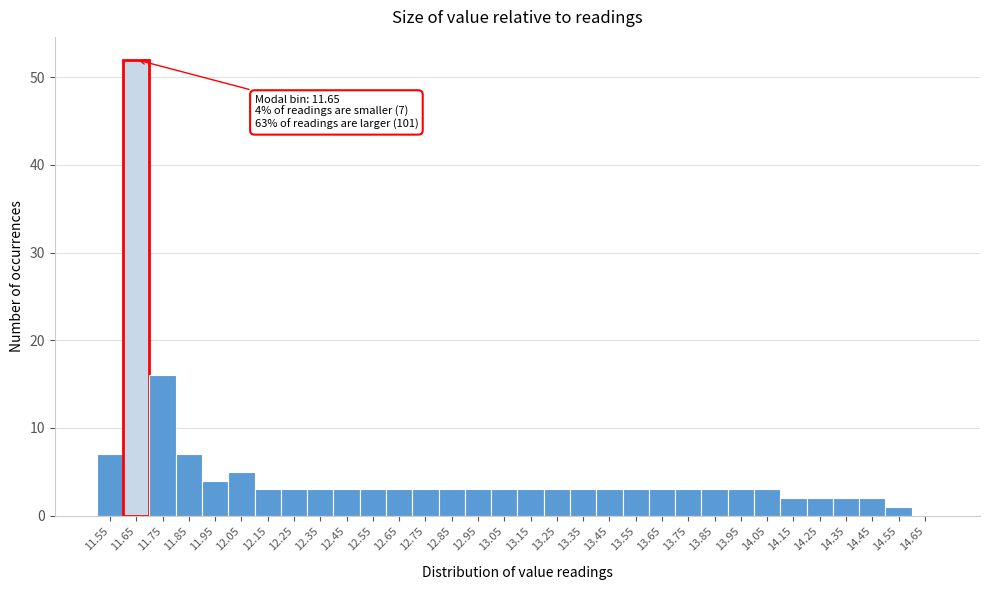

What is the sum of the values at 12.55 and 13.95?

6